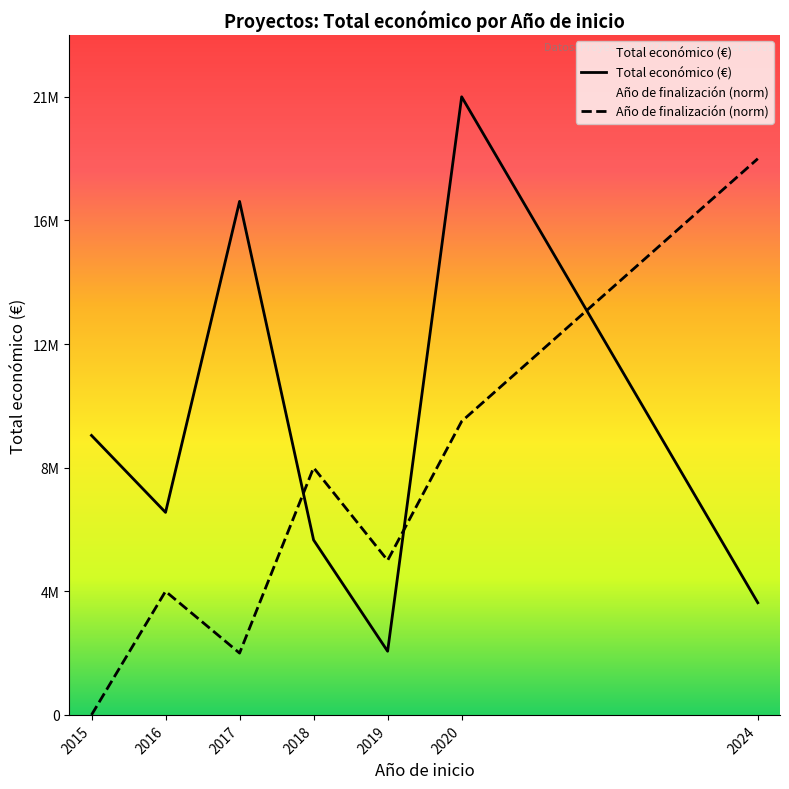

After their last crossing, which series has the higher values: Año de finalización (norm) or Total económico (€)?

Año de finalización (norm)